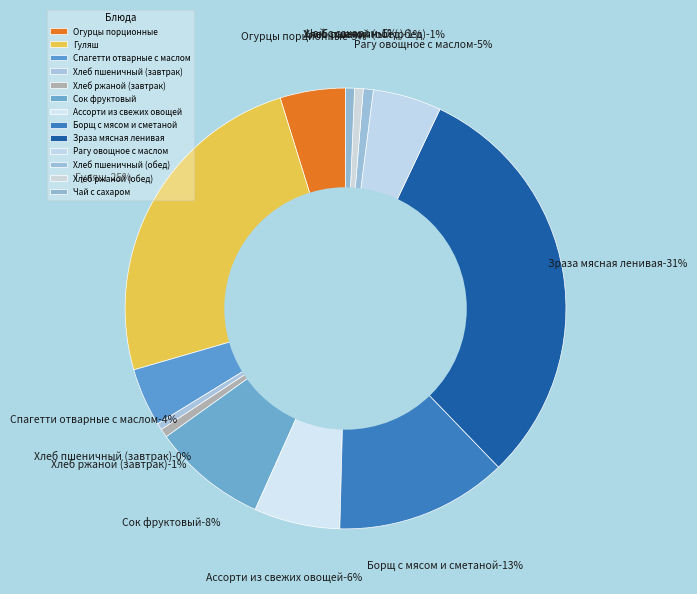

What percentage is the Ассорти из свежих овощей slice, to the nearest percent?

6%